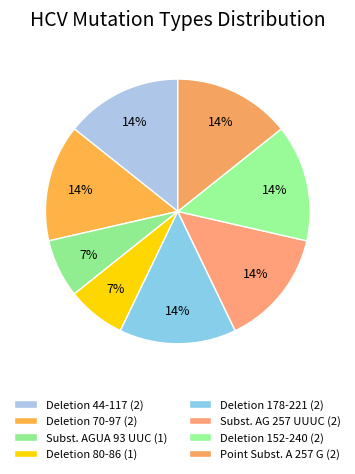

How many segments does this pie chart have?

8